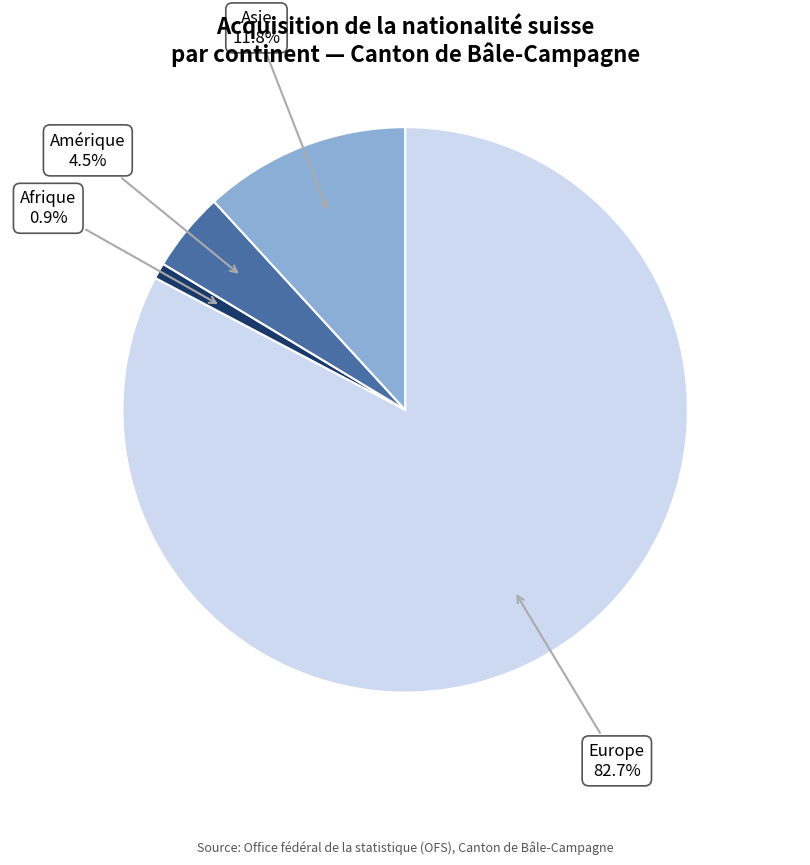

How much of the chart is everything except Afrique?

99.1%